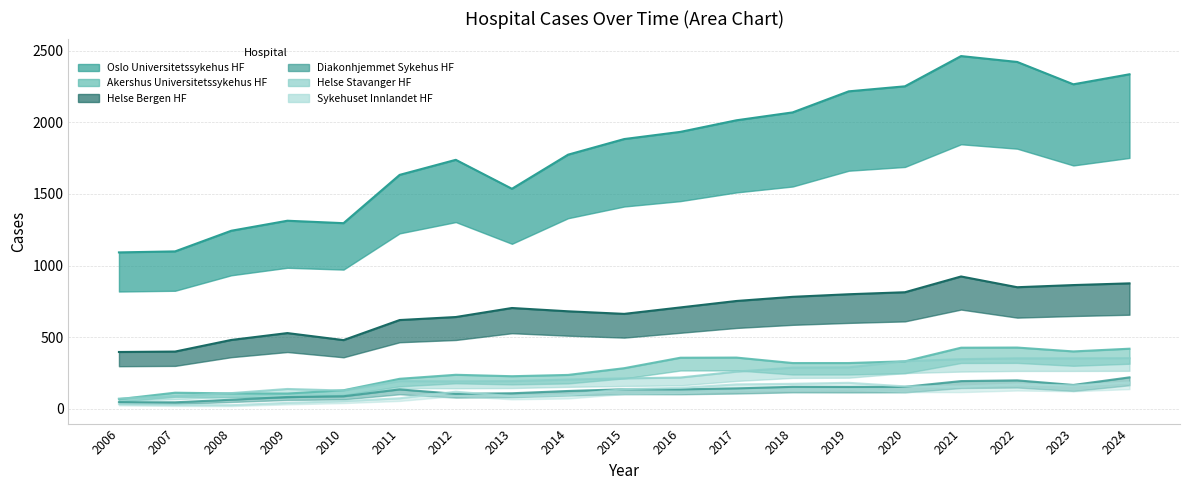

Reading left to right, what are all the values shown in this chart?

Oslo Universitetssykehus HF: 1092	1099	1243	1313	1296	1633	1738	1536	1774	1883	1933	2014	2069	2216	2251	2462	2421	2265	2335
Akershus Universitetssykehus HF: 68	113	108	107	130	210	238	228	237	284	357	358	320	320	332	427	428	401	420
Helse Bergen HF: 397	400	481	529	480	620	641	704	681	663	708	753	782	800	814	924	849	864	876
Diakonhjemmet Sykehus HF: 47	46	64	83	88	136	105	109	125	137	136	143	154	153	154	194	199	167	220
Helse Stavanger HF: 72	90	110	139	128	194	192	194	205	213	219	260	288	290	333	347	353	353	354
Sykehuset Innlandet HF: 33	27	26	42	54	74	120	89	97	138	147	171	175	182	157	156	171	164	184